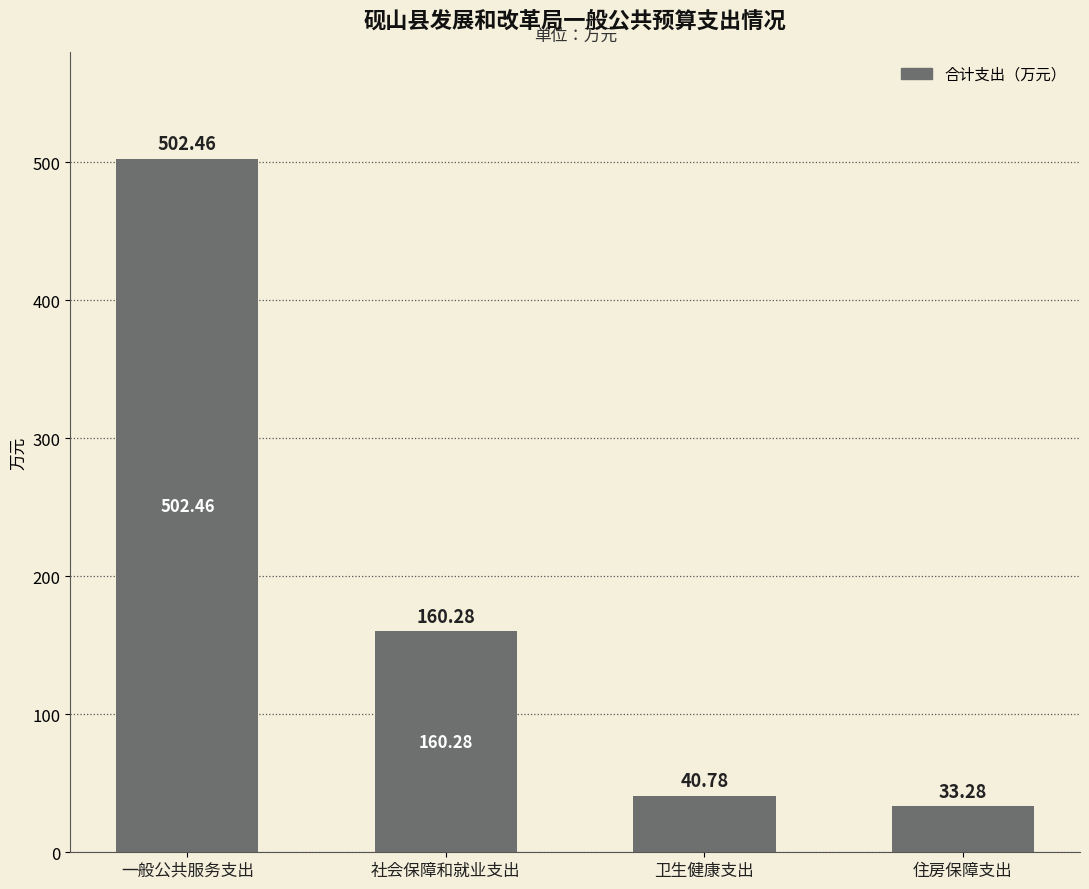

List the labels in order of value, largest first.

一般公共服务支出, 社会保障和就业支出, 卫生健康支出, 住房保障支出